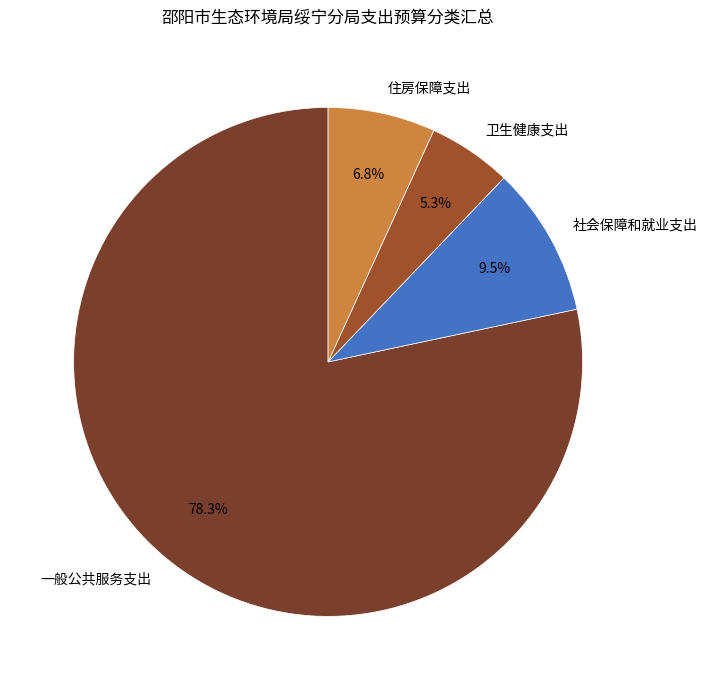

Combined, what portion of the pie is 卫生健康支出 and 住房保障支出?

12.1%